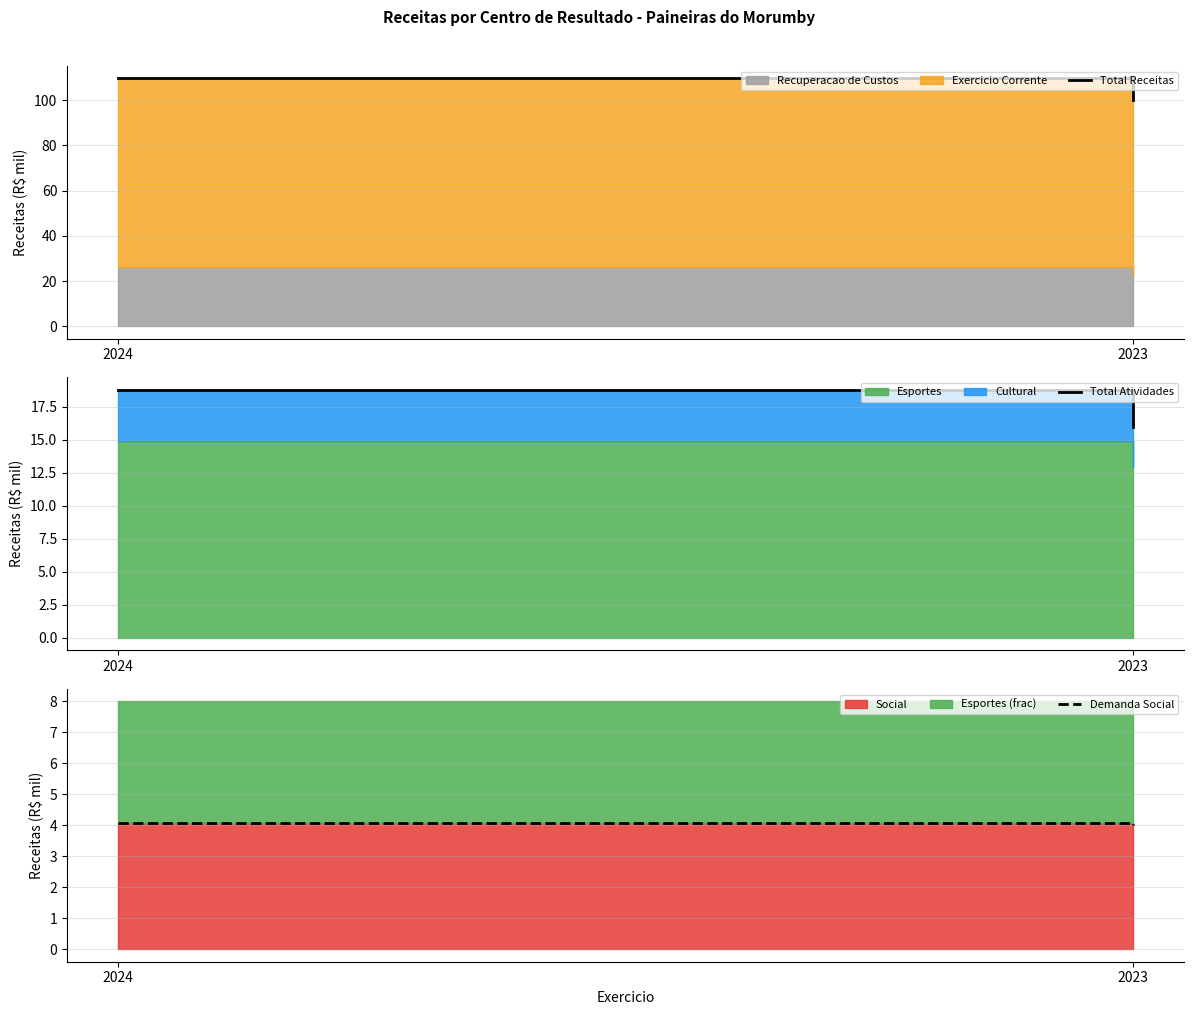

Which category has the lowest value in the Total Receitas series?

2023